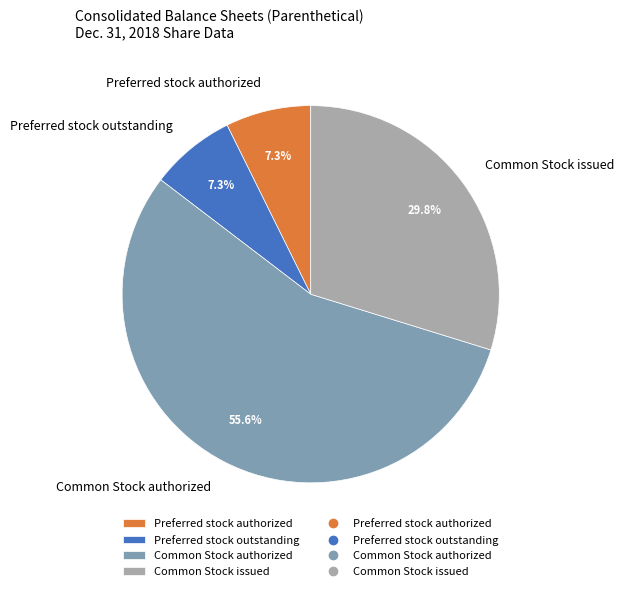

What is the ratio of the value at Common Stock issued to the value at Preferred stock outstanding?

4.1